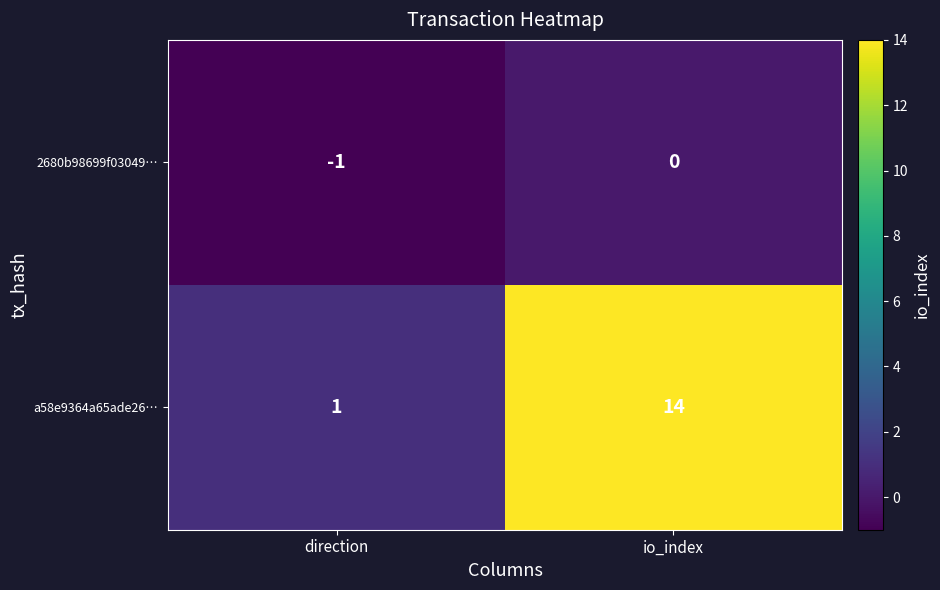

Rank the series at direction from lowest to highest value.

2680b98699f03049…, a58e9364a65ade26…